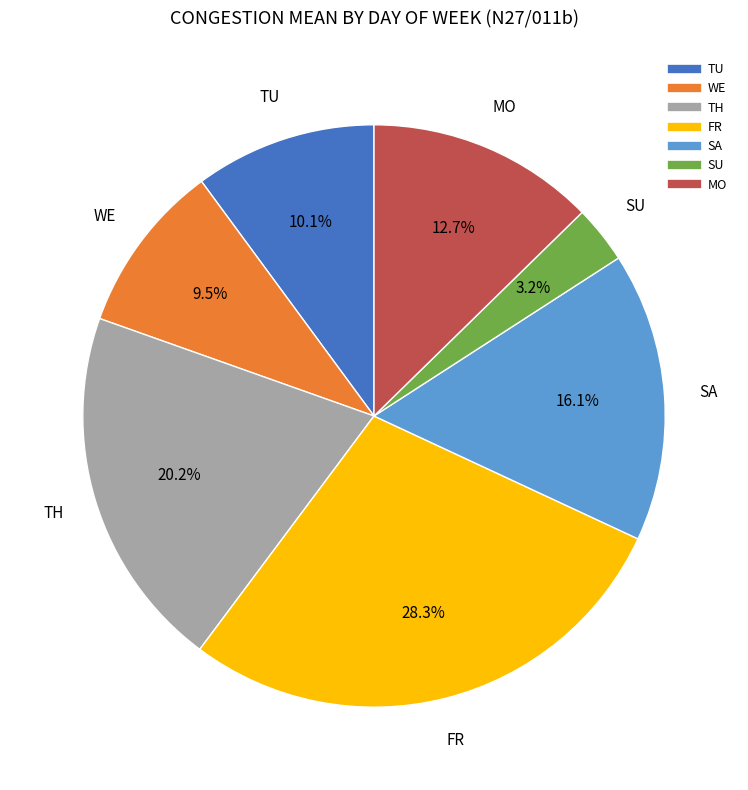

Does FR represent more than half of the total?

No